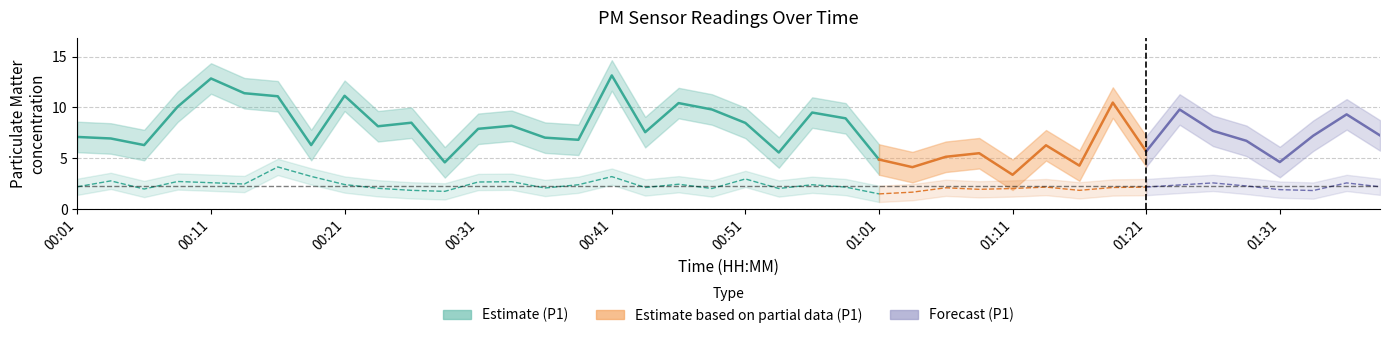

Which series has the largest range (max minus min)?

P1